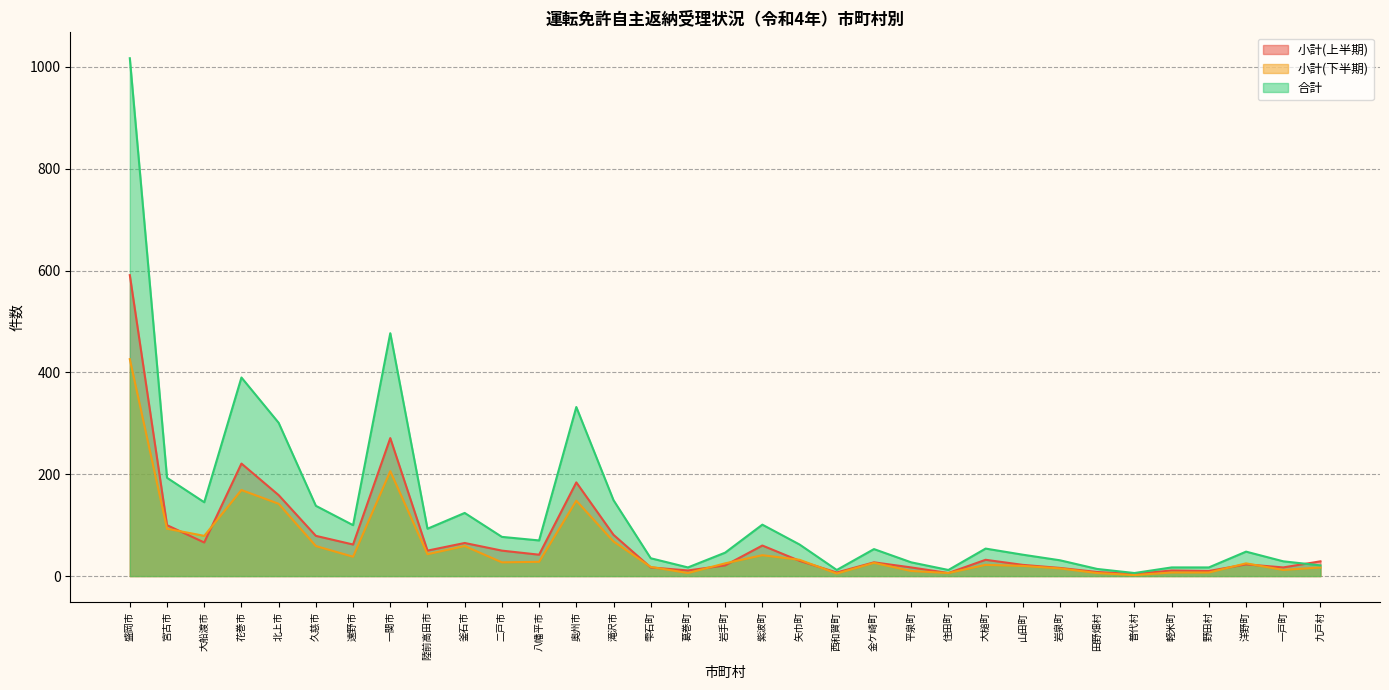

List the series in order of their peak value, highest first.

合計, 小計(上半期), 小計(下半期)